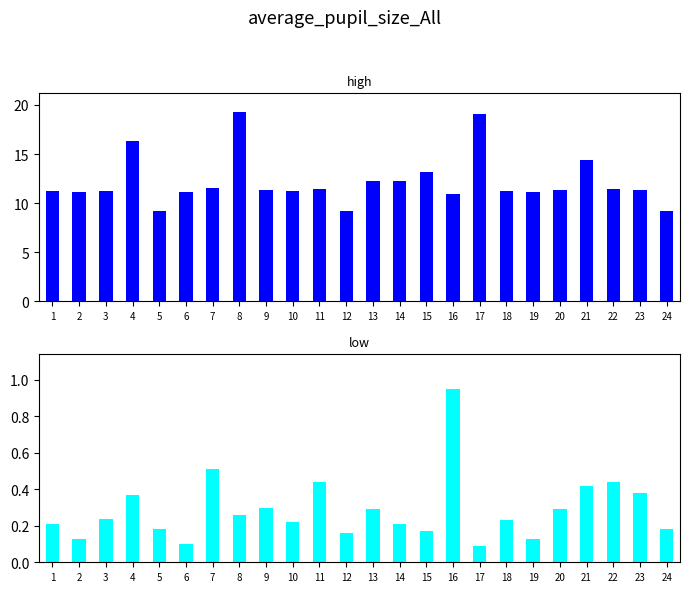

What is the sum of all high values?

291.9